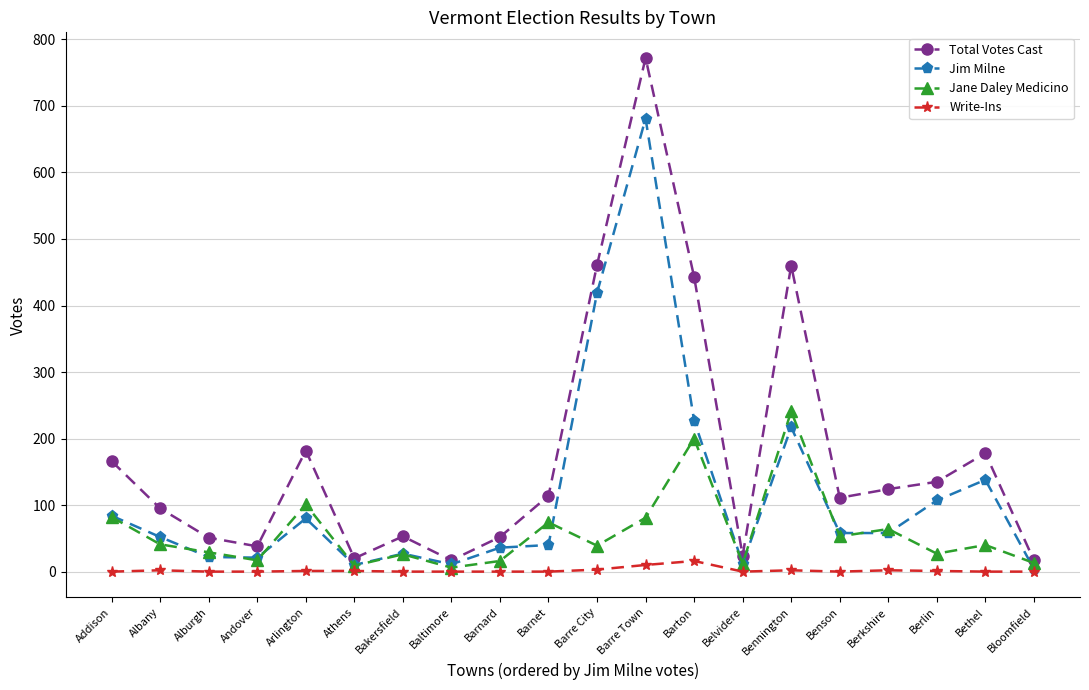

Is it true that Write-Ins equals 0 at Alburgh?

True